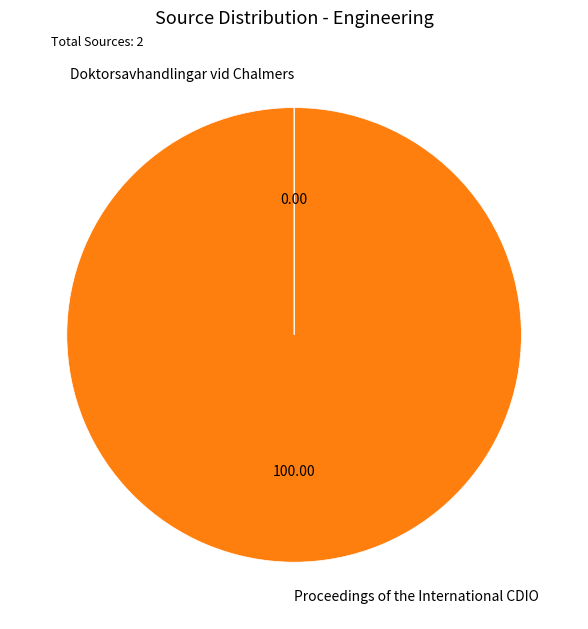

Which category accounts for the majority?

Proceedings of the International CDIO